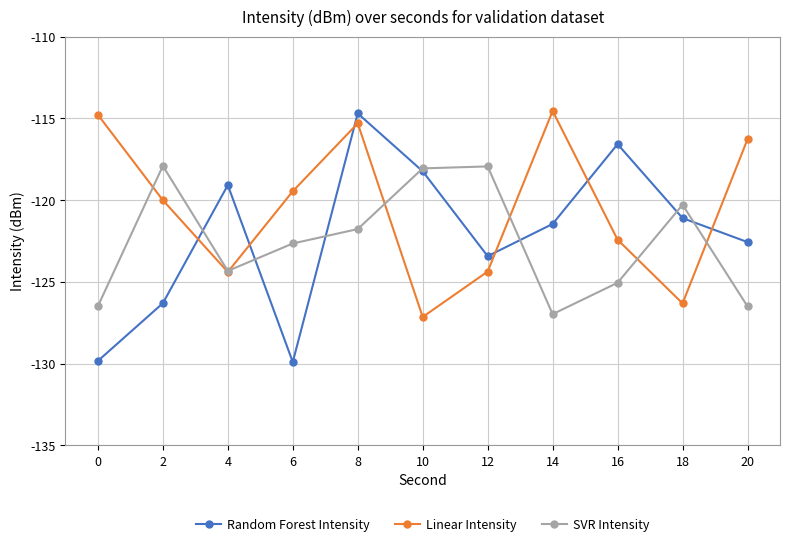

At which label does SVR Intensity first exceed -122?

2